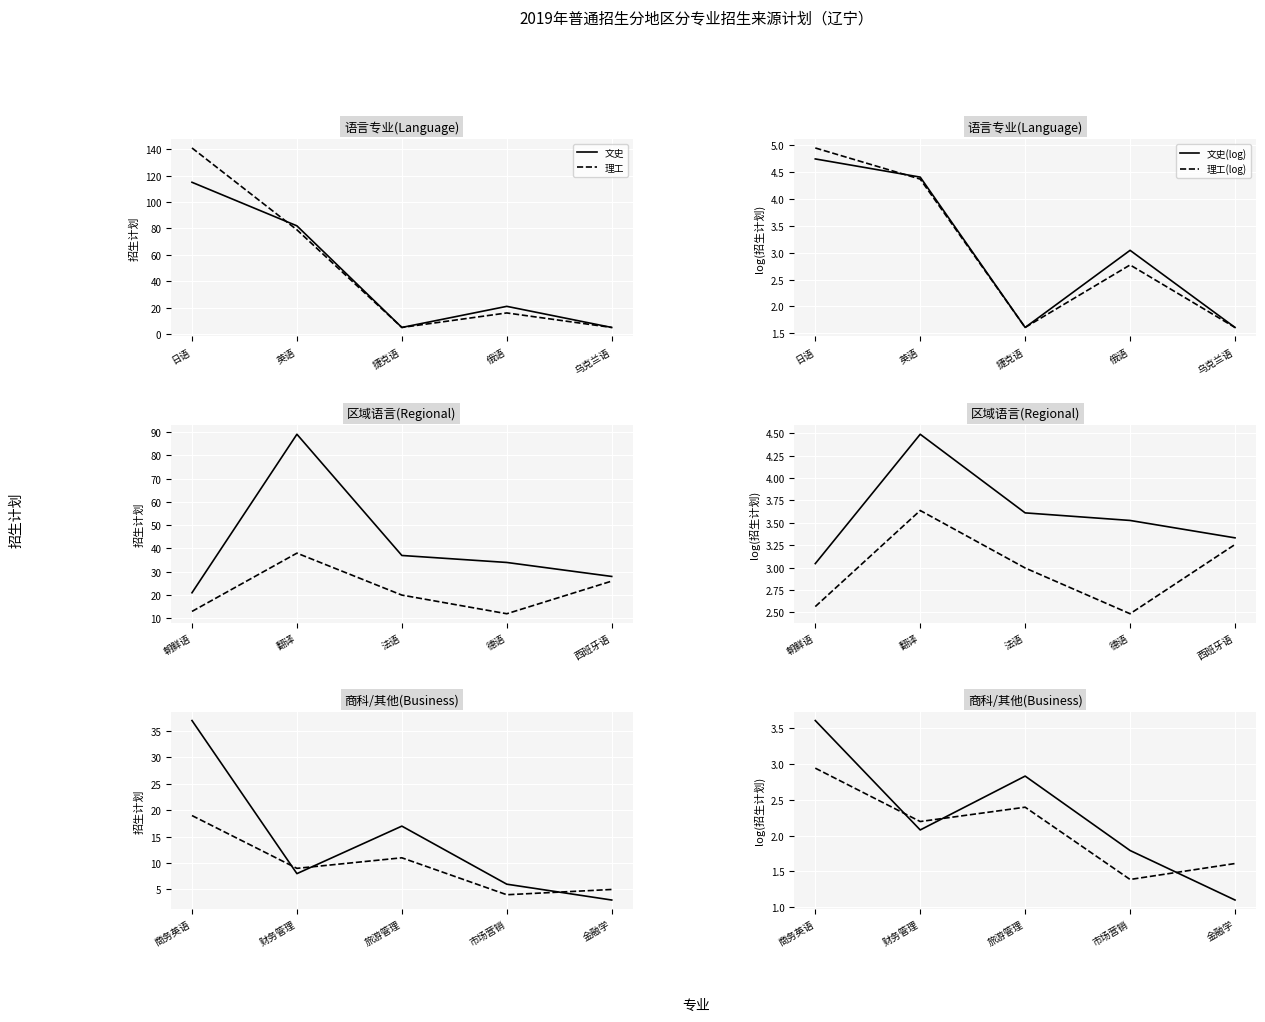

Which series has the widest spread of values?

文史